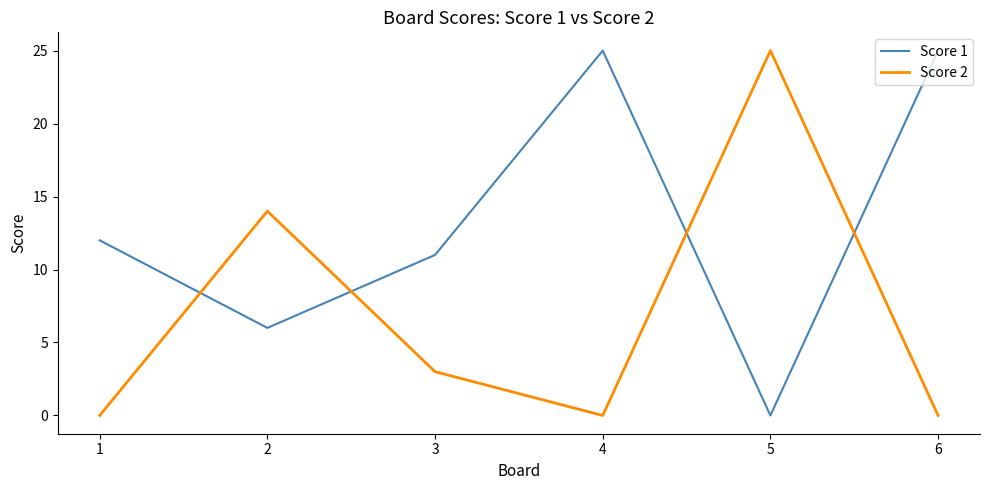

How many interior local peaks does the Score 2 series have?

2